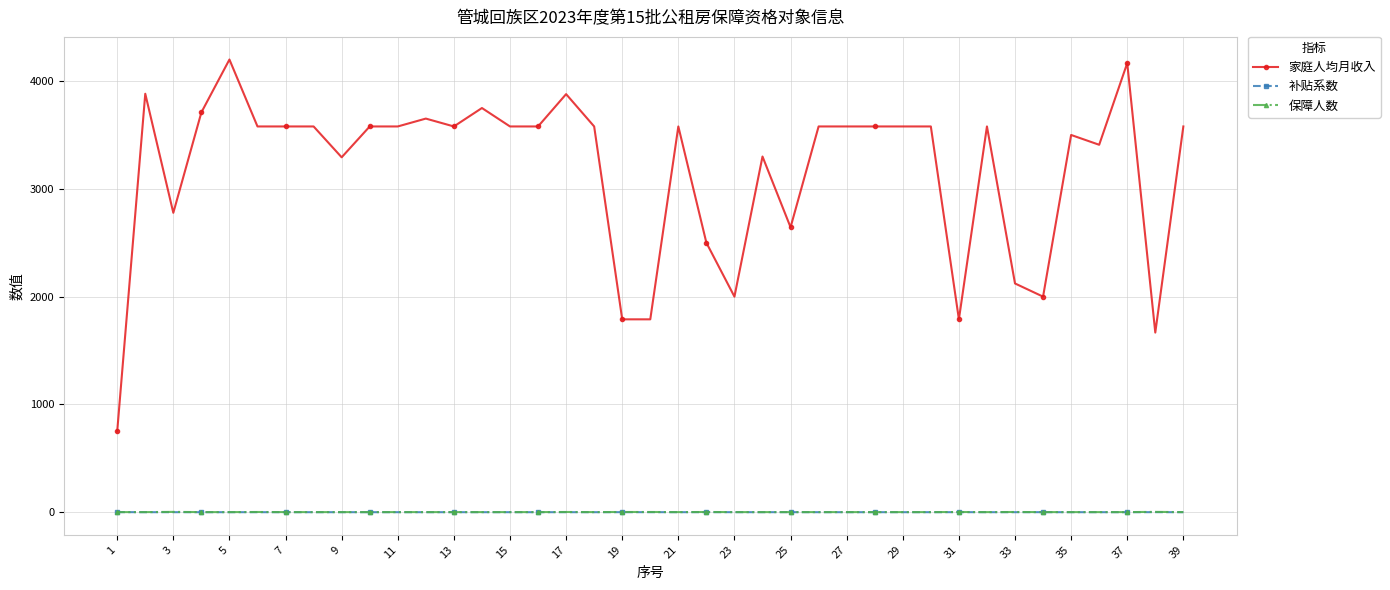

Which series has the widest spread of values?

家庭人均月收入